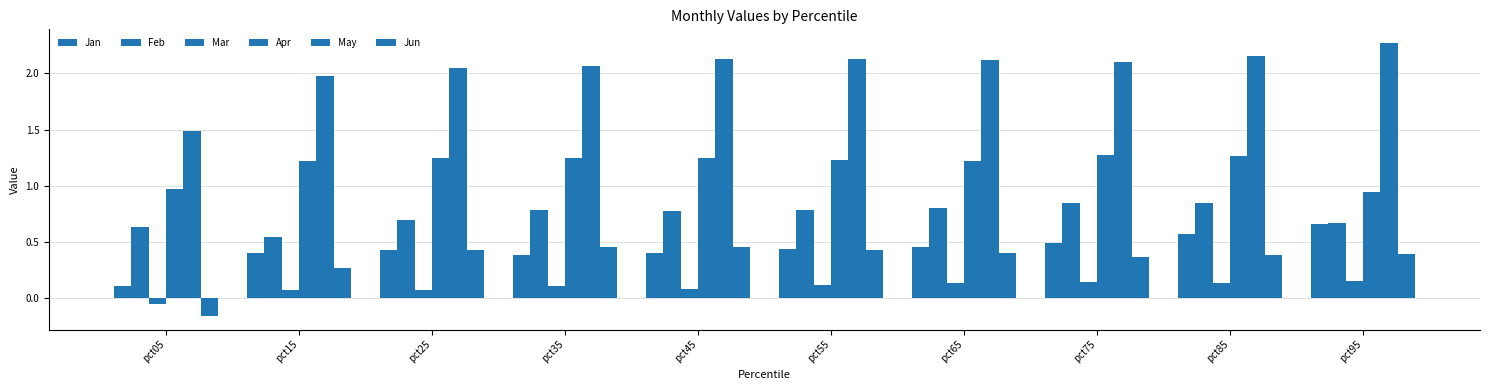

How many groups of bars are there?

10